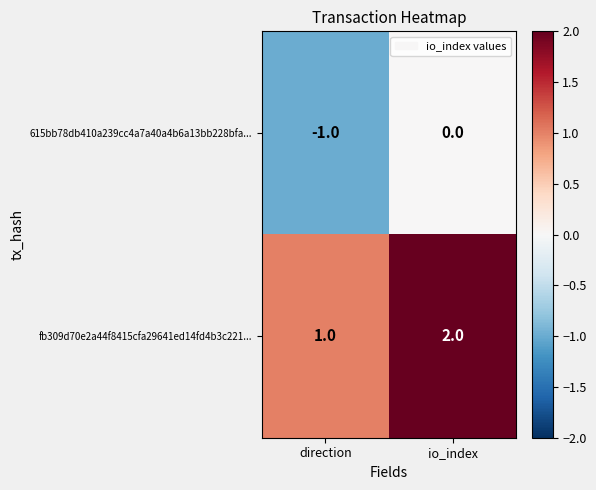

Rank the series at direction from highest to lowest value.

fb309d70e2a44f8415cfa29641ed14fd4b3c221..., 615bb78db410a239cc4a7a40a4b6a13bb228bfa...